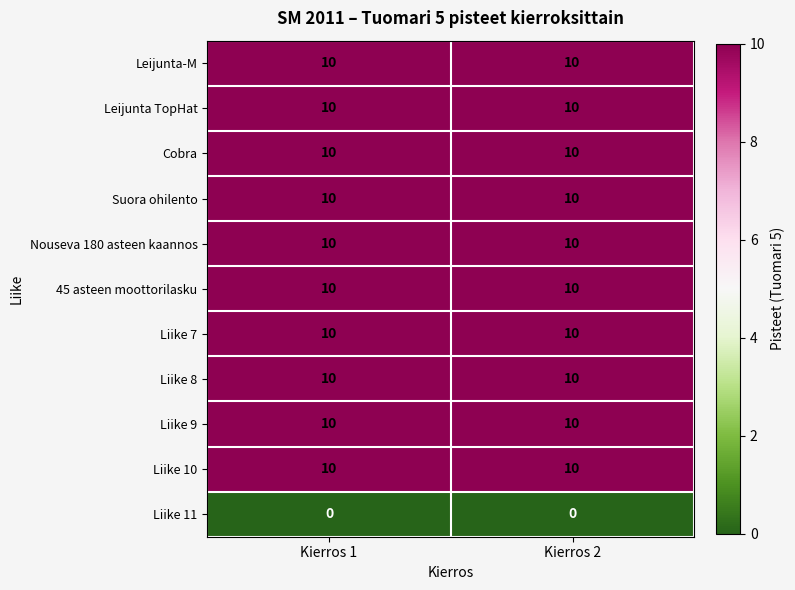

What is the lowest value of the Leijunta TopHat series?

10